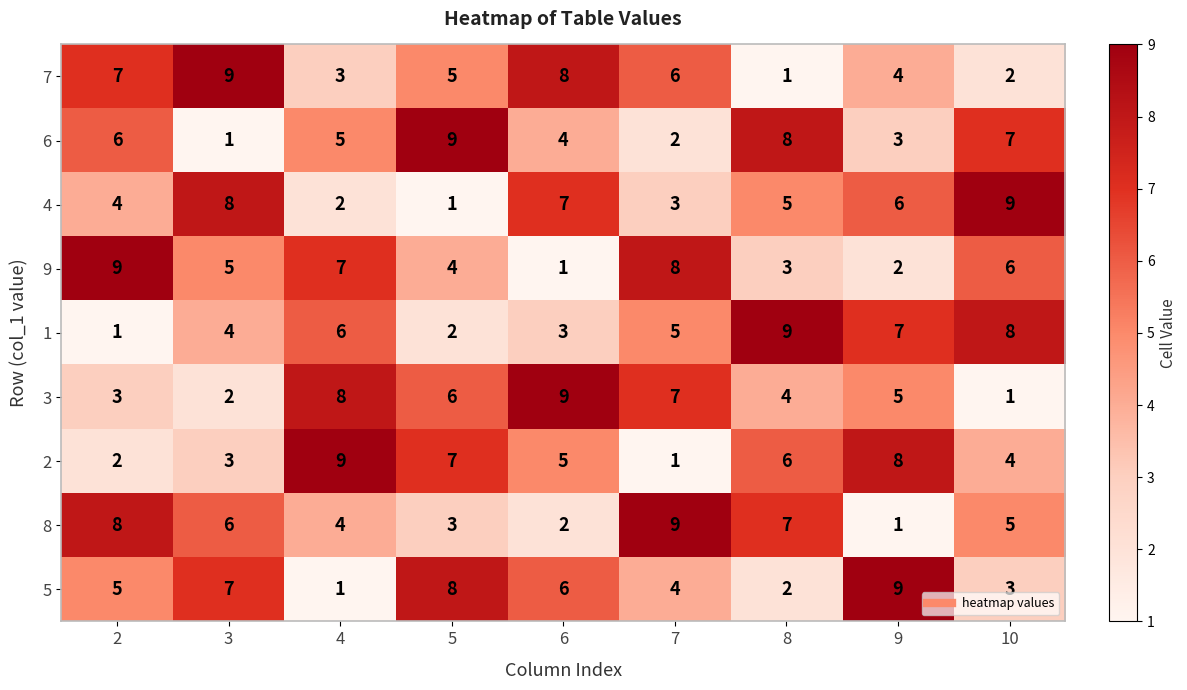

How many distinct data groups are displayed?

9